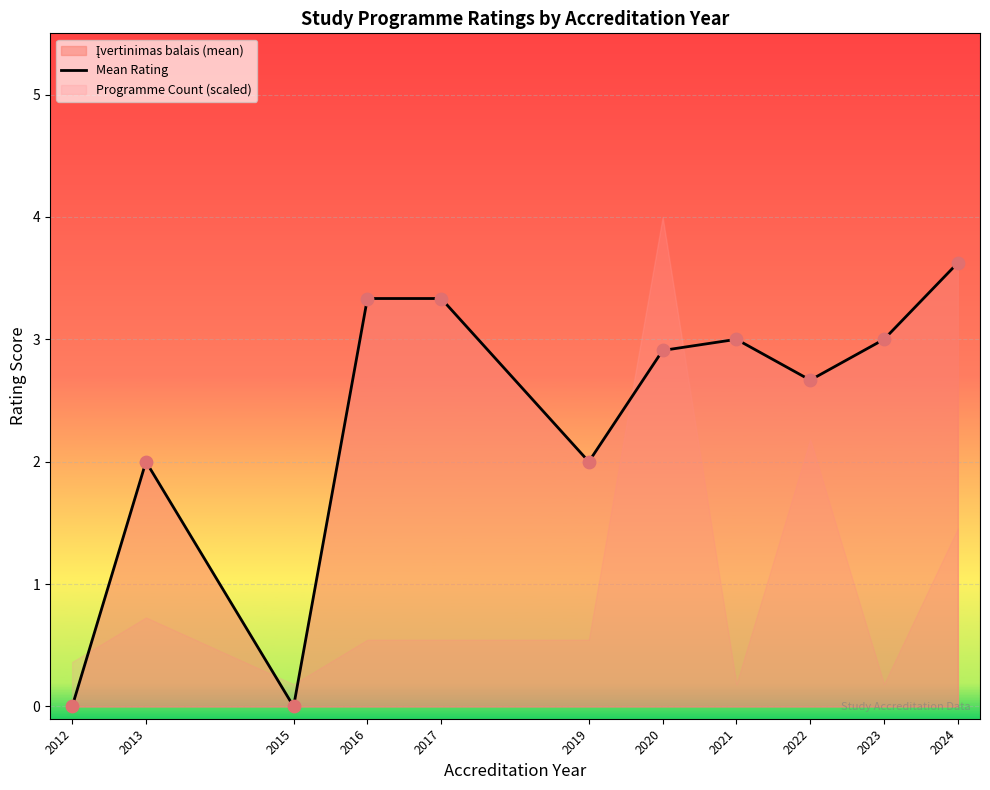

Which has a higher value, 2023 or 2013?

2023